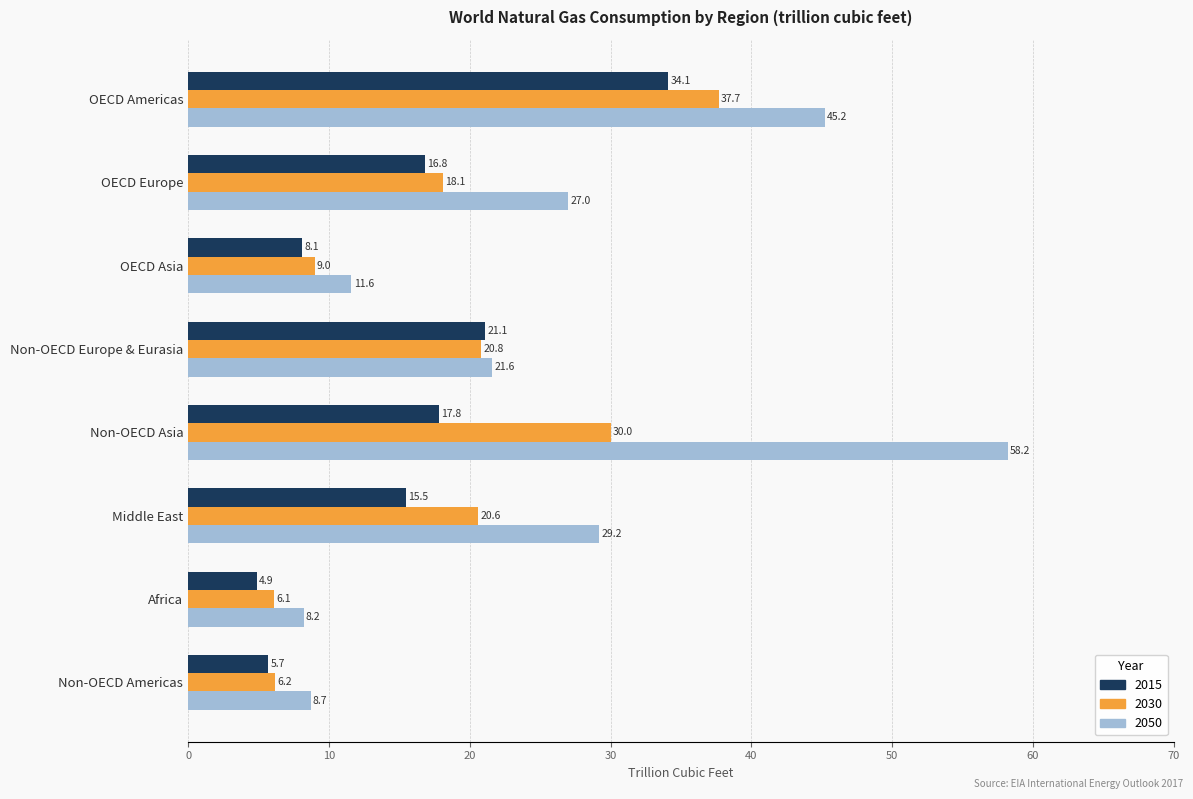

What is the total value across all series at OECD Europe?

61.9